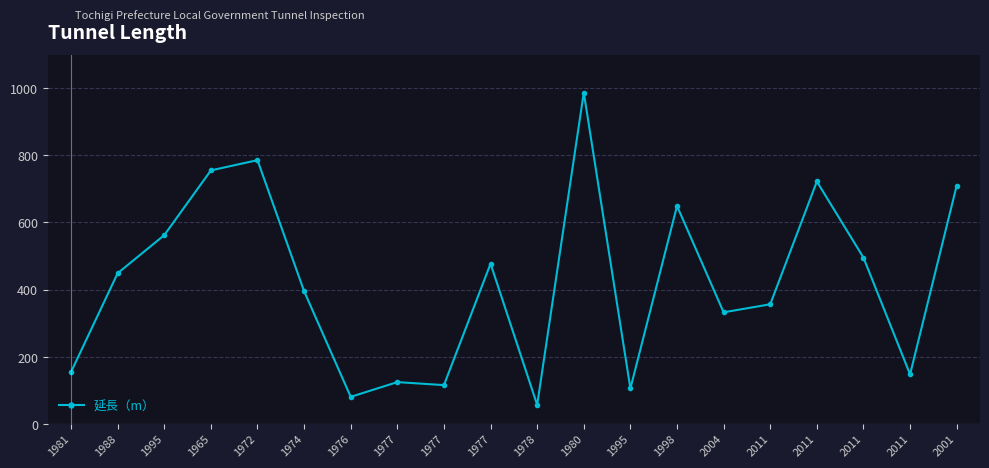

How many values exceed 448?

10